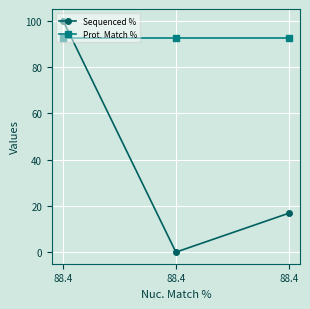

How many data points in Sequenced % are less than 16?

1